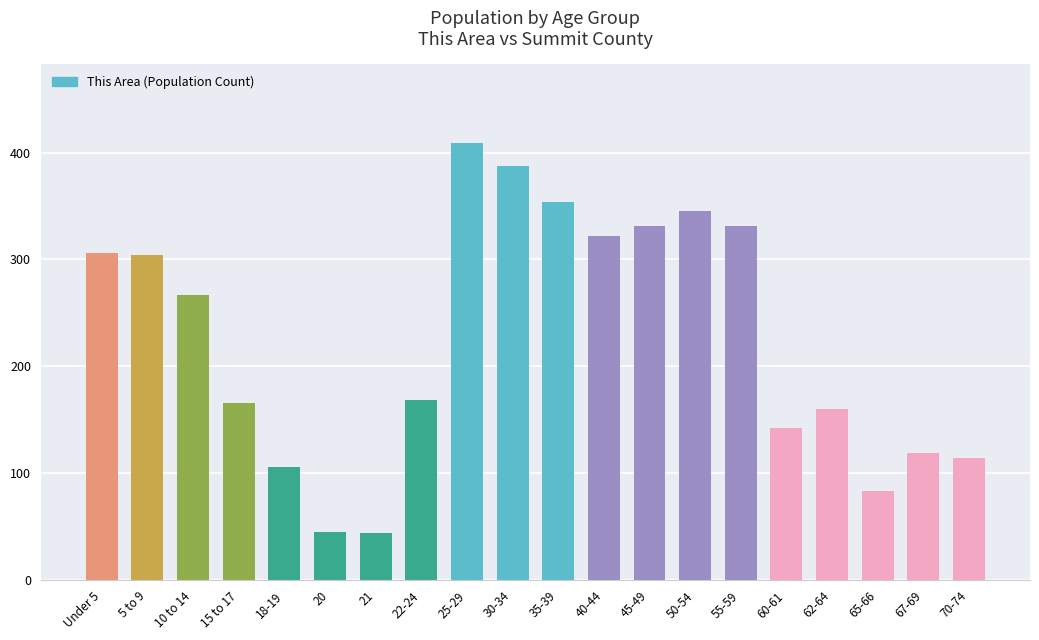

Between 50-54 and 30-34, which is larger?

30-34